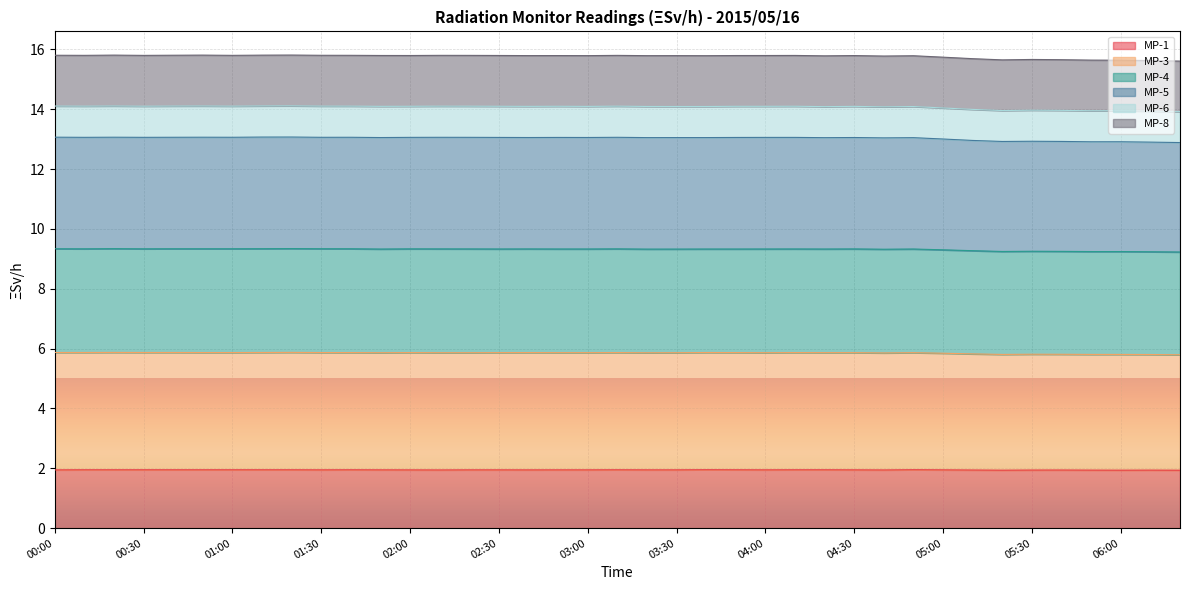

The value of MP-1 at 02:50 is 0.9. True or false?

False